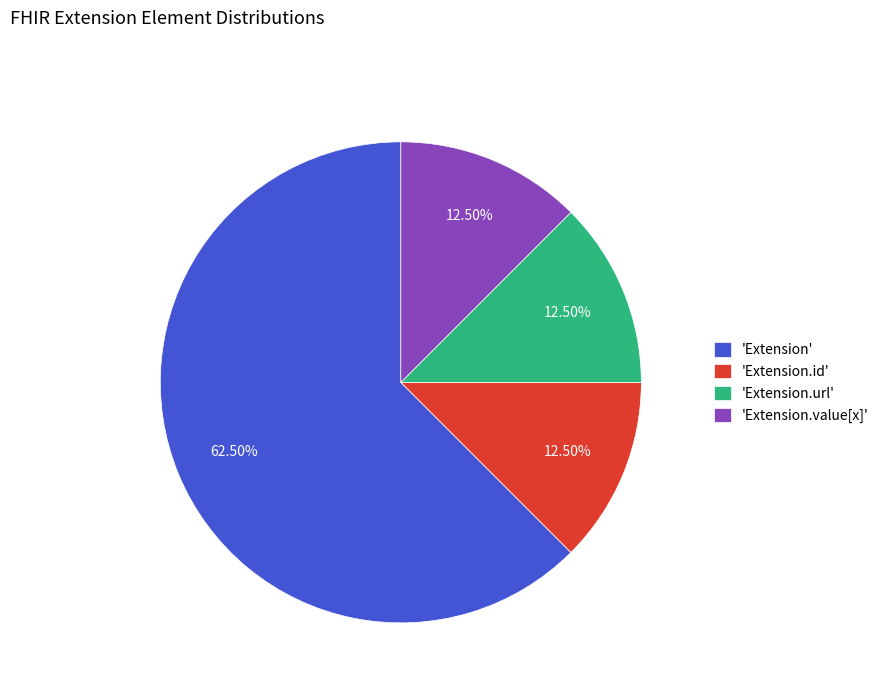

Does any single category account for the majority?

Yes